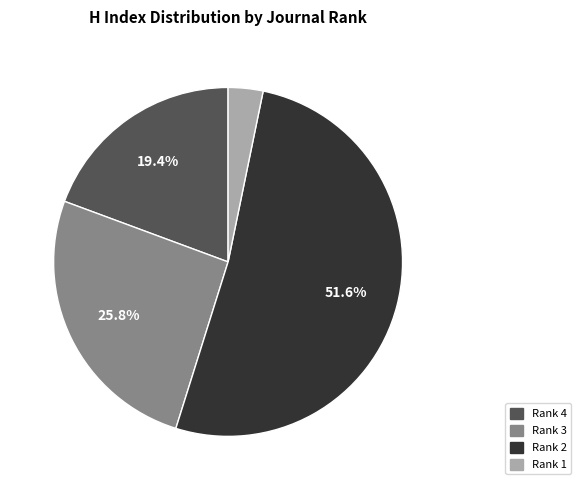

Does any single category account for the majority?

Yes